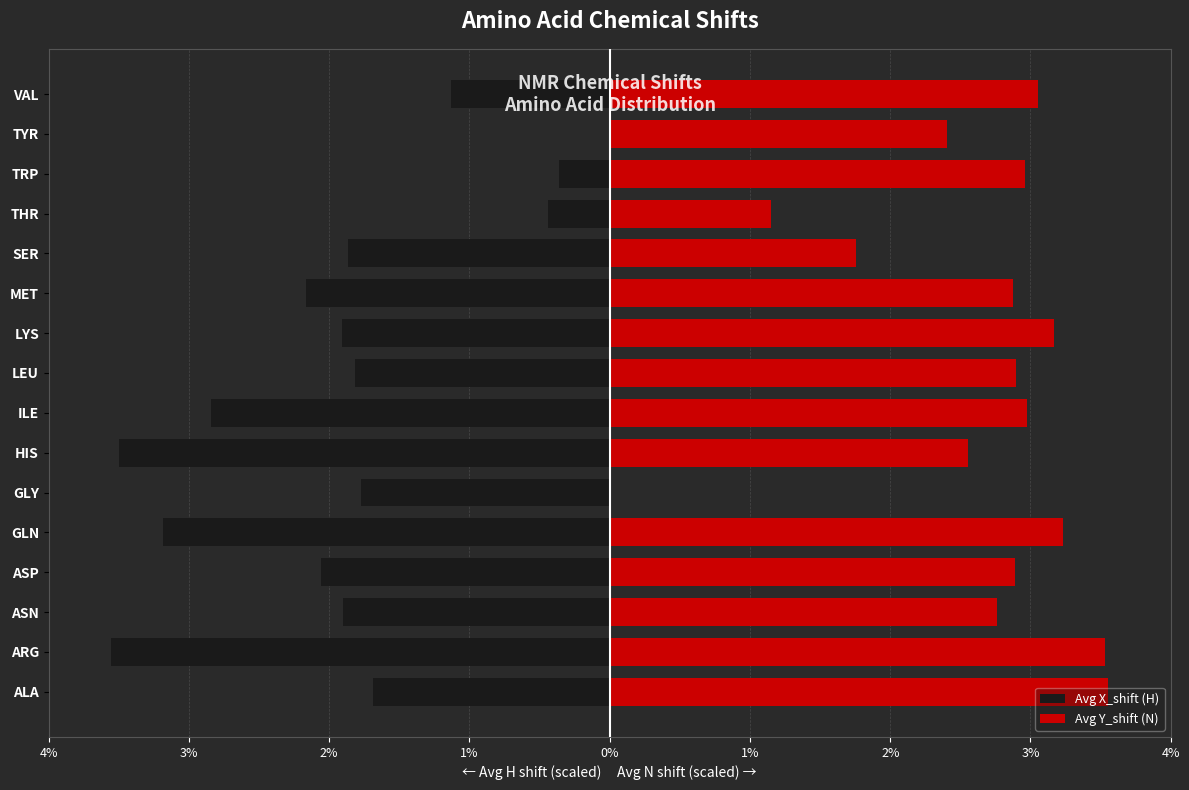

How many groups of bars are there?

16